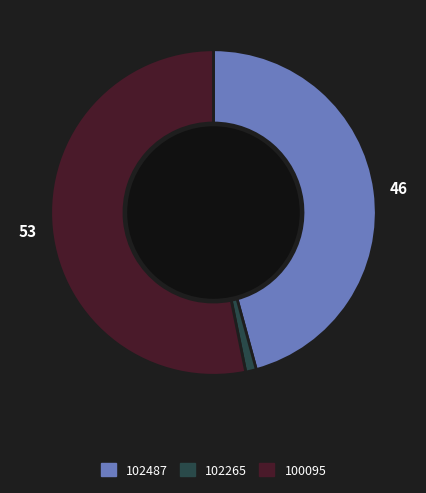

How many slices are in this pie chart?

3